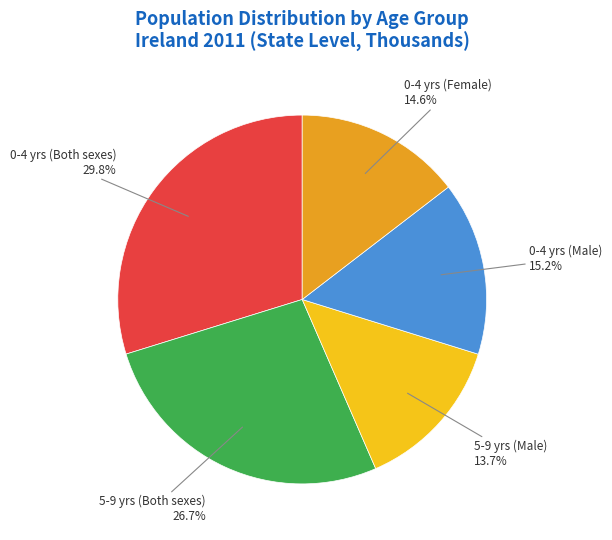

Combined, do 5-9 yrs (Both sexes) and 0-4 yrs (Female) account for over 50%?

No